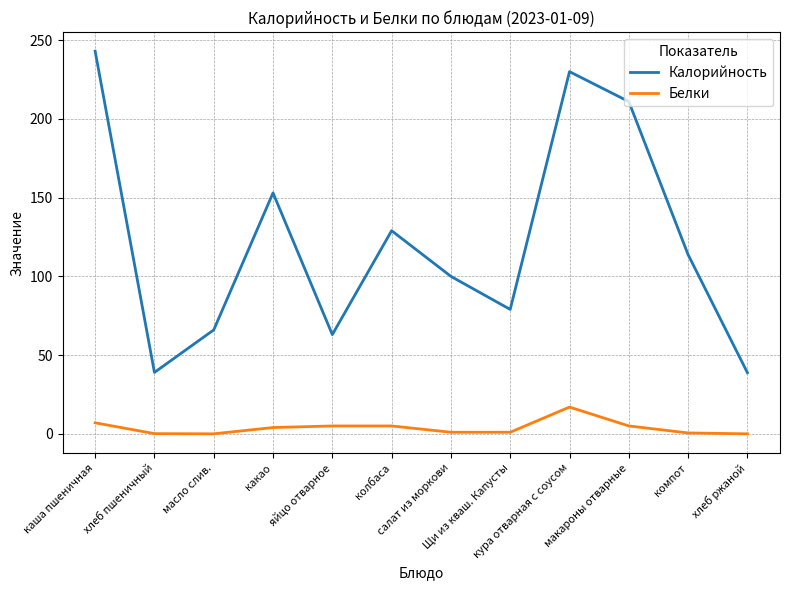

What is the difference between the maximum and minimum values in the Белки series?

17.0